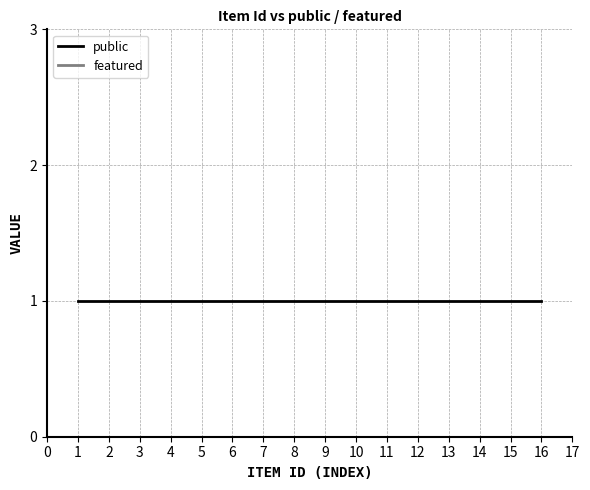

Which series has the largest total across all categories?

public